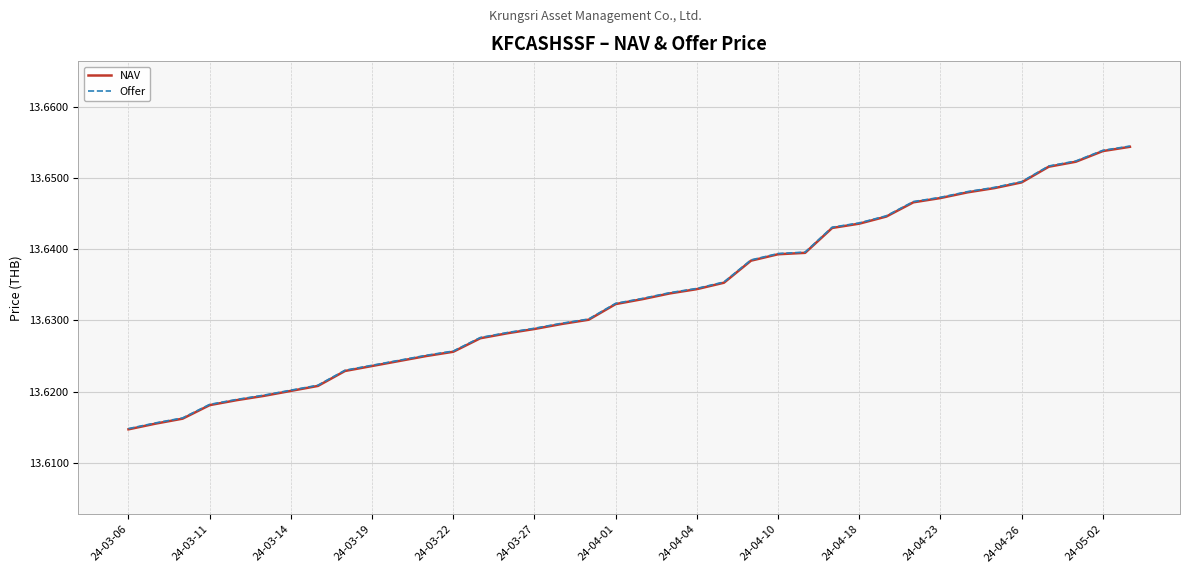

How many lines are shown in the chart?

2